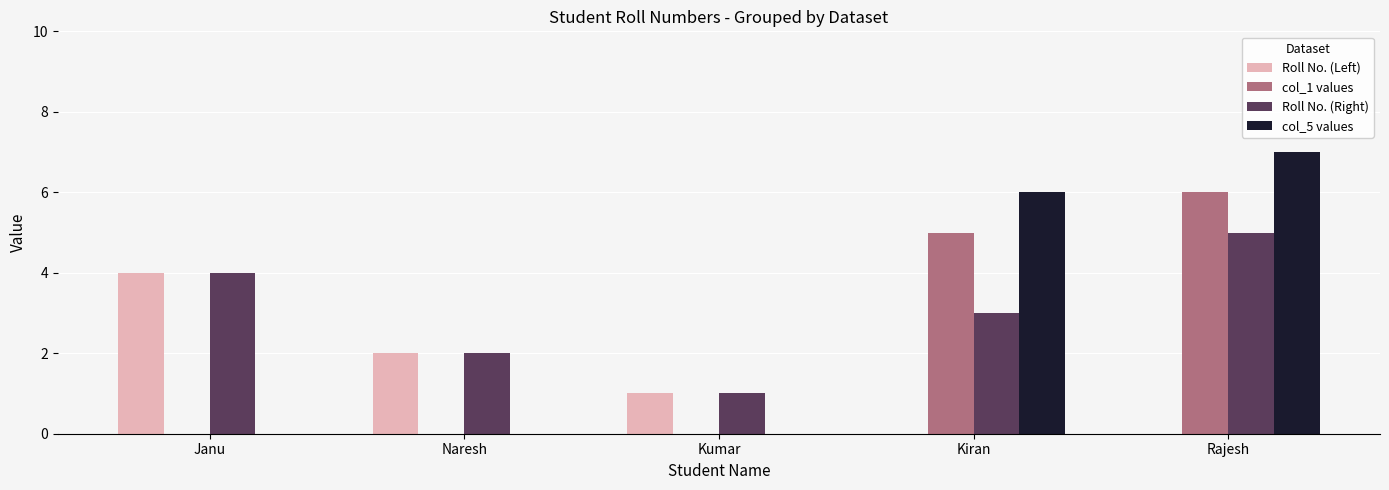

The Roll No. (Left) series shows 1 at Kumar. True or false?

True